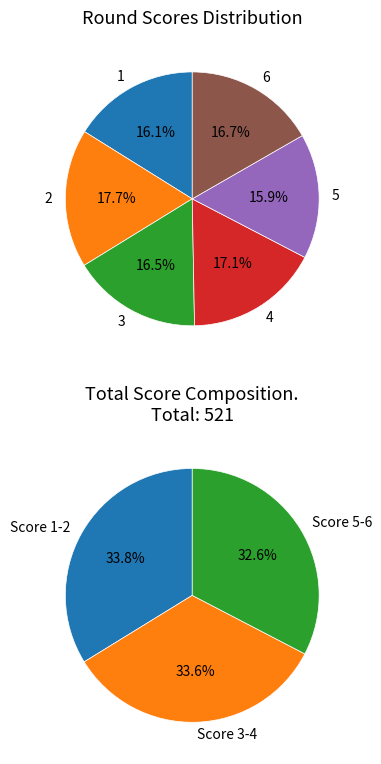

Is the sum of 5 and 3 greater than half?

No